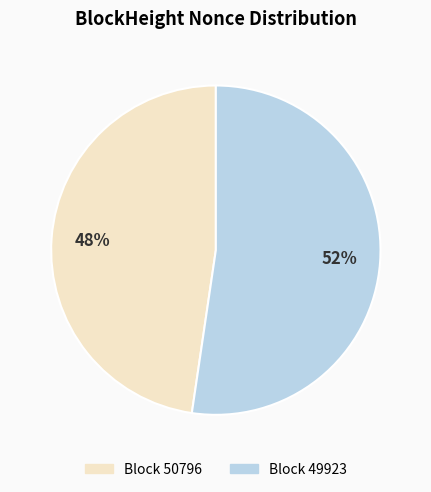

To the nearest percent, what is the average slice percentage?

50%